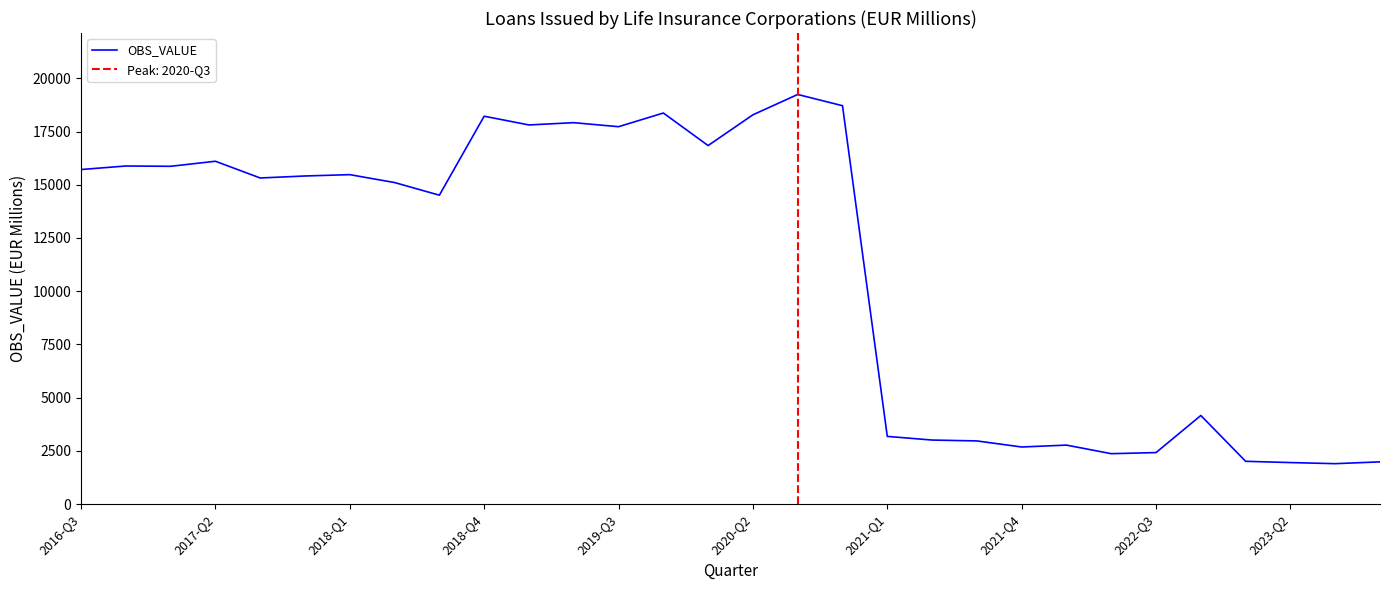

At which label does the data first exceed 15412?

2016-Q3